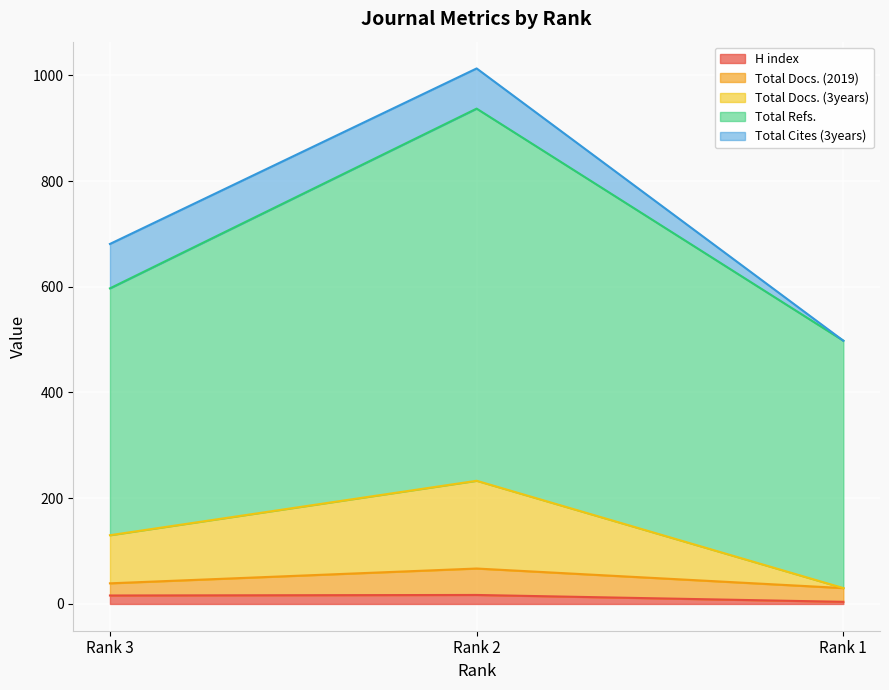

At which label does Total Docs. (3years) reach its minimum?

Rank 1